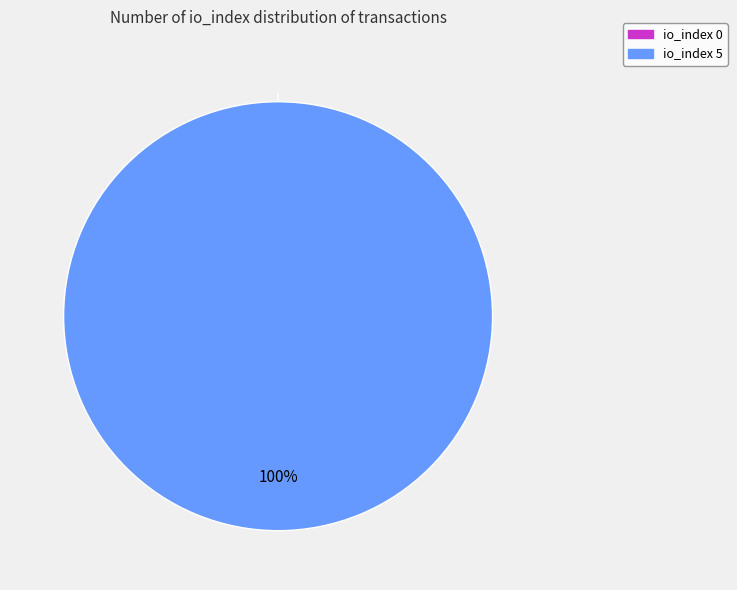

To the nearest percent, what is the difference between the largest and smallest slice percentages?

100%